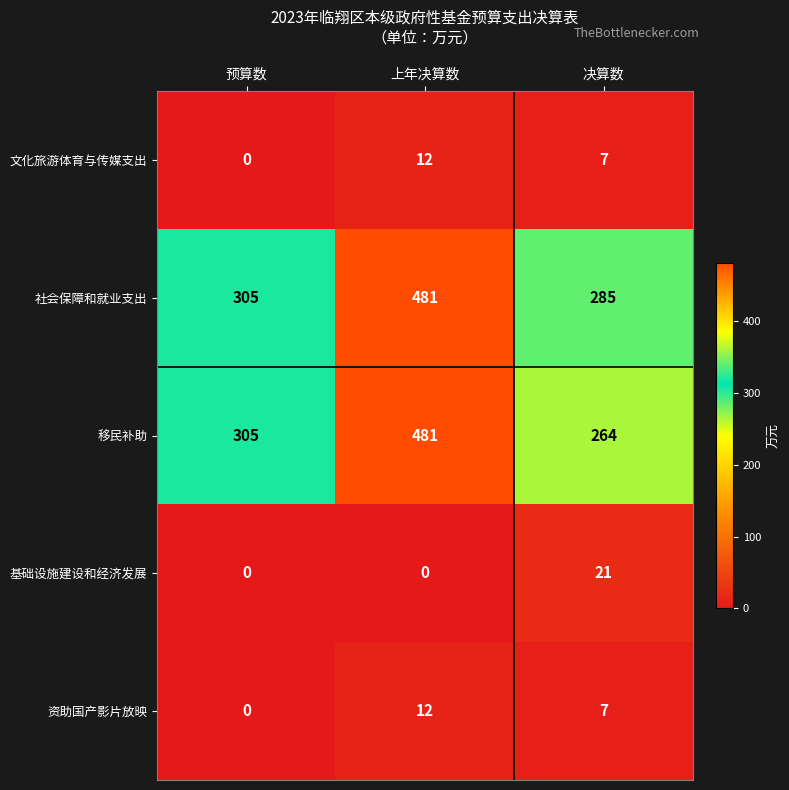

True or false: 资助国产影片放映 has a value of 4 at 上年决算数.

False